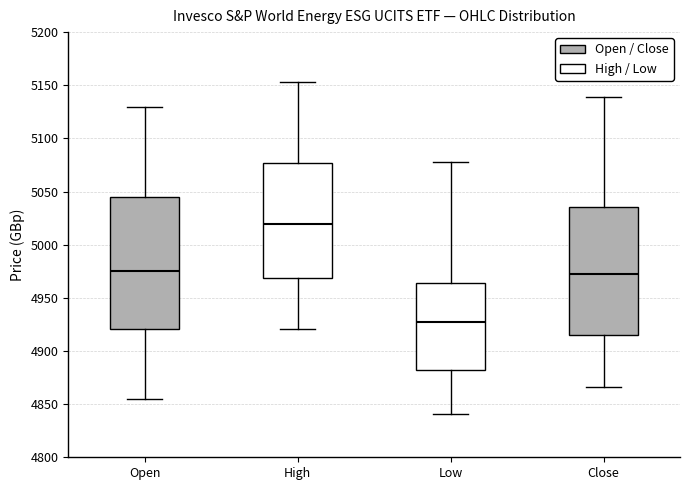

Reading left to right, read every box against the y-axis: the position of its median line, the range the box covers, and the ends of its whiskers. The values are not printed on the chart, so give them approximately, as read against the axis.

Open: median 4975, box 4920 to 5045, whiskers 4855 to 5130
High: median 5020, box 4970 to 5075, whiskers 4920 to 5155
Low: median 4930, box 4880 to 4965, whiskers 4840 to 5080
Close: median 4975, box 4915 to 5035, whiskers 4865 to 5140